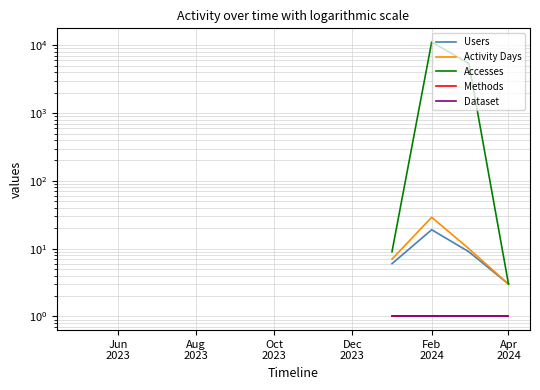

The Activity Days series shows 1.6 at Jun
2023. True or false?

False